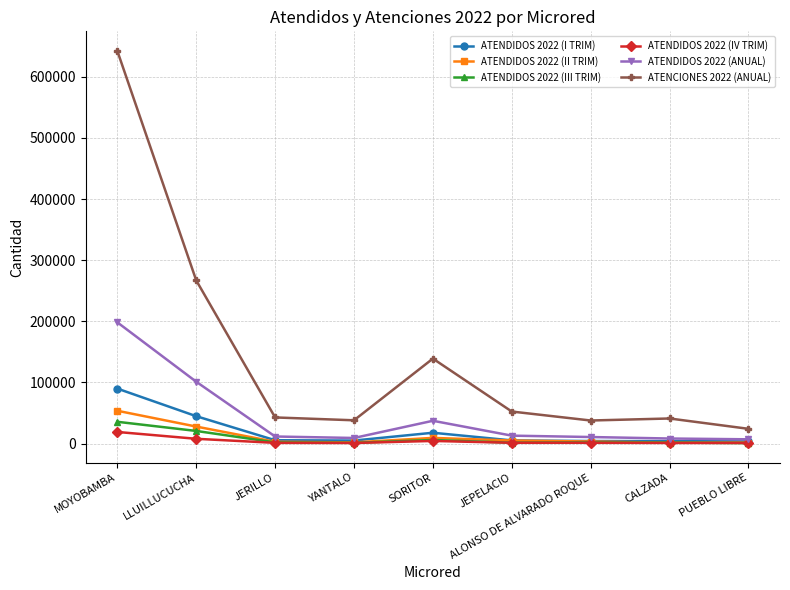

The value of ATENDIDOS 2022 (I TRIM) at LLUILLUCUCHA is 44825. True or false?

True